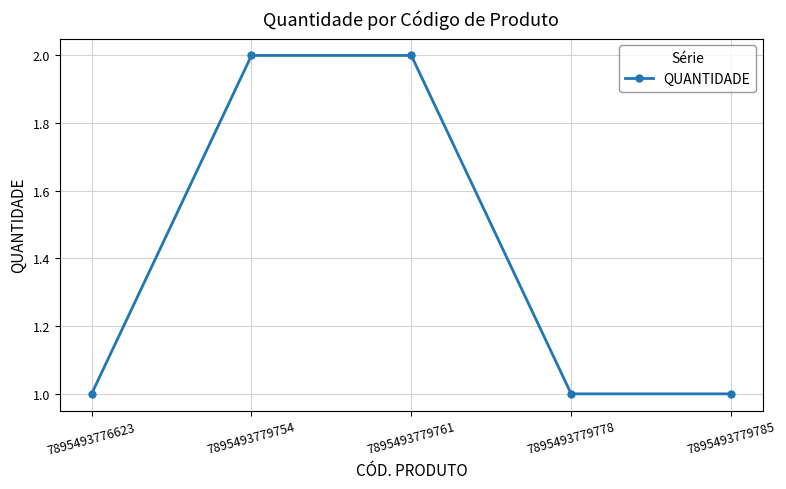

Is this an area chart (filled region under the line)?

No